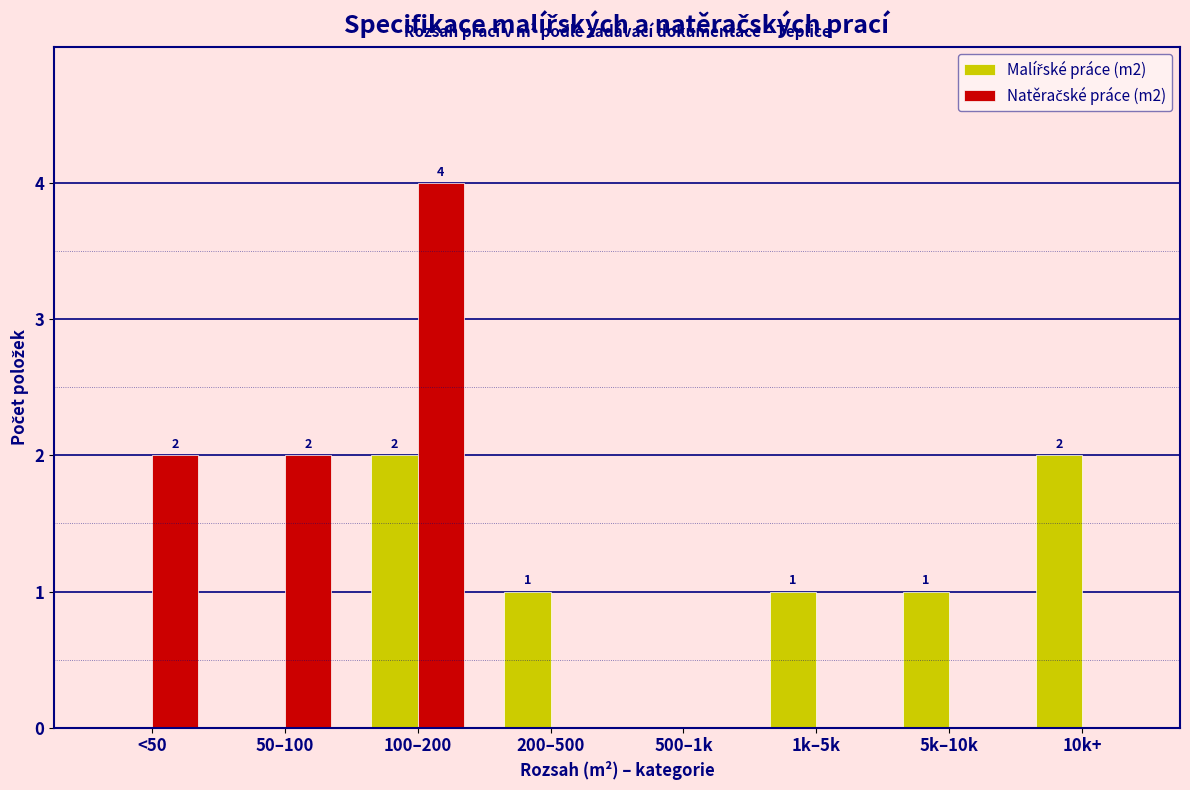

Which label corresponds to the largest value in the chart?

100–200